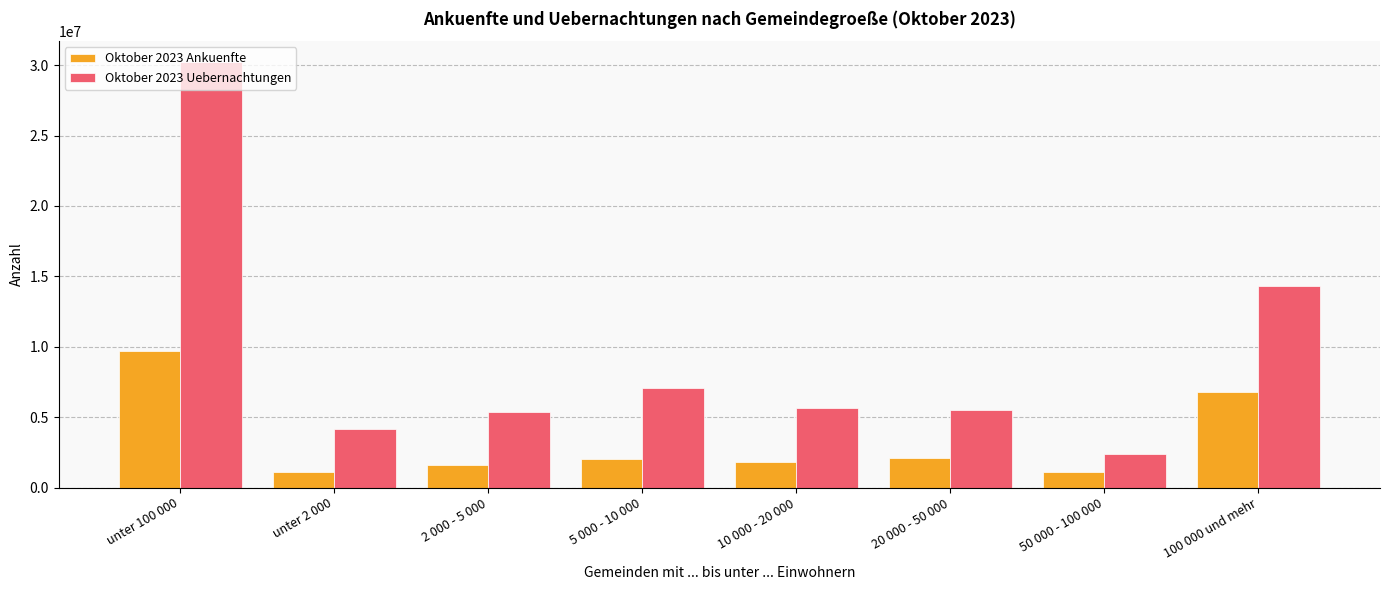

List the series in order of their overall mean, highest first.

Oktober 2023 Uebernachtungen, Oktober 2023 Ankuenfte